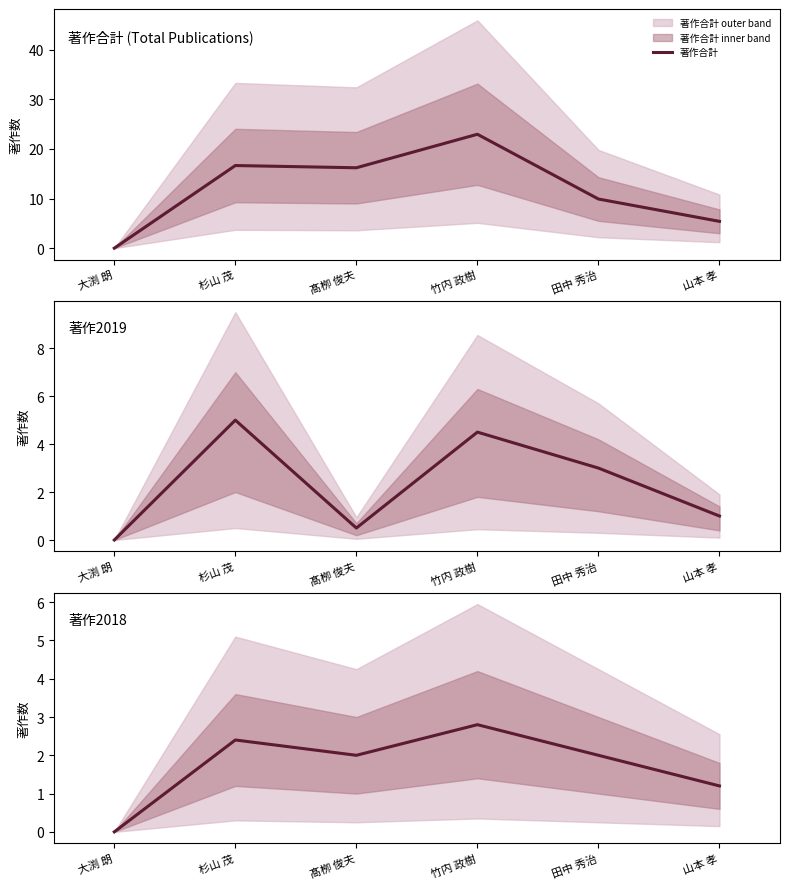

What is the value of the 著作2018 point at the 2nd from the left?

2.4